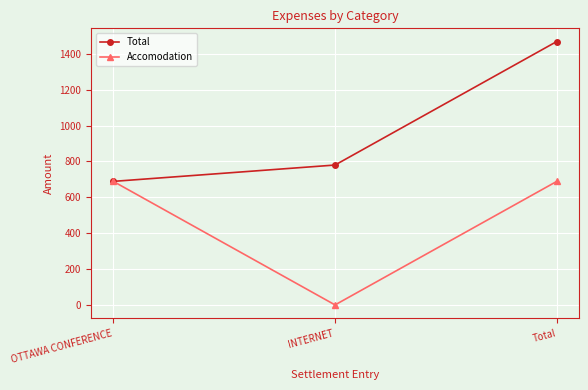

What are all the series names shown in the legend?

Total, Accomodation